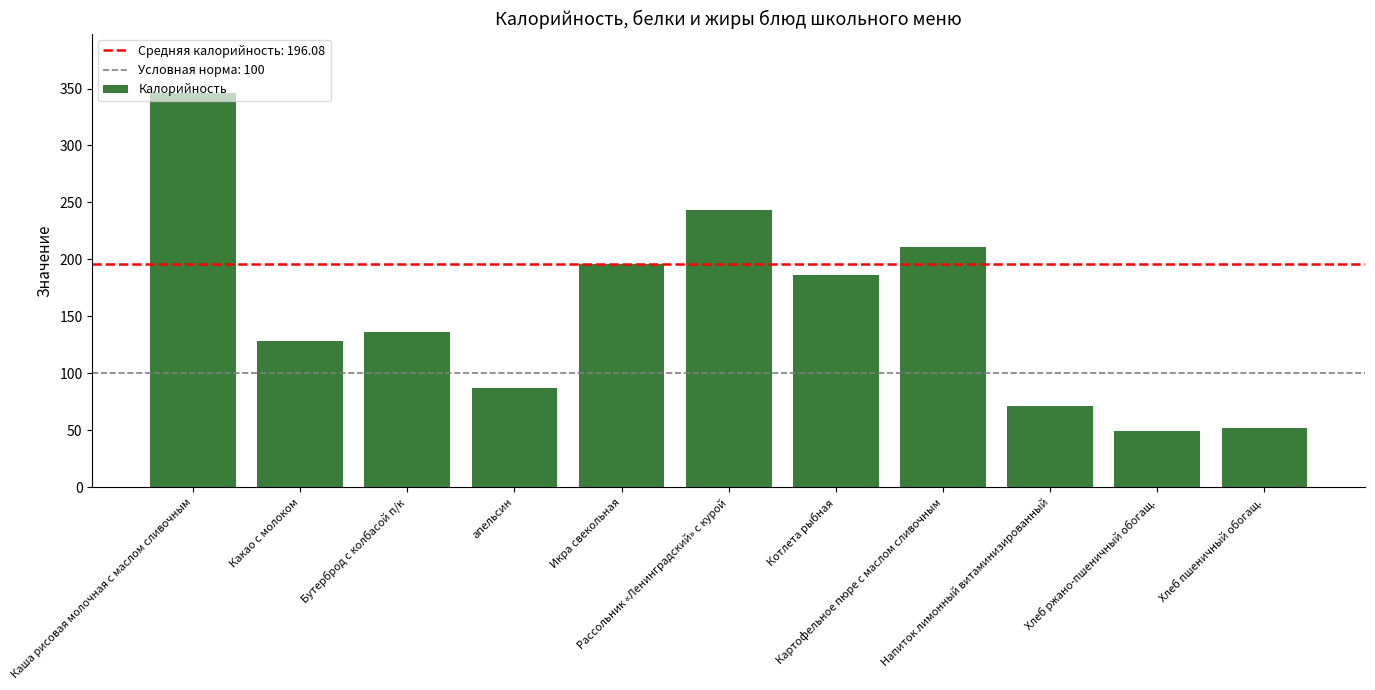

What is the average value?

155.2